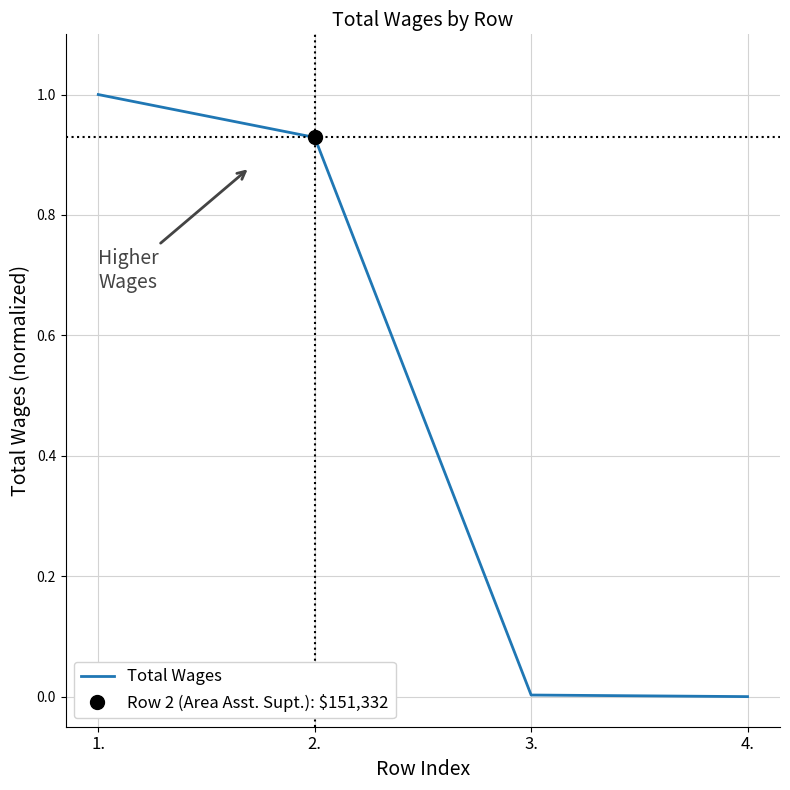

How many series are shown in this chart?

1